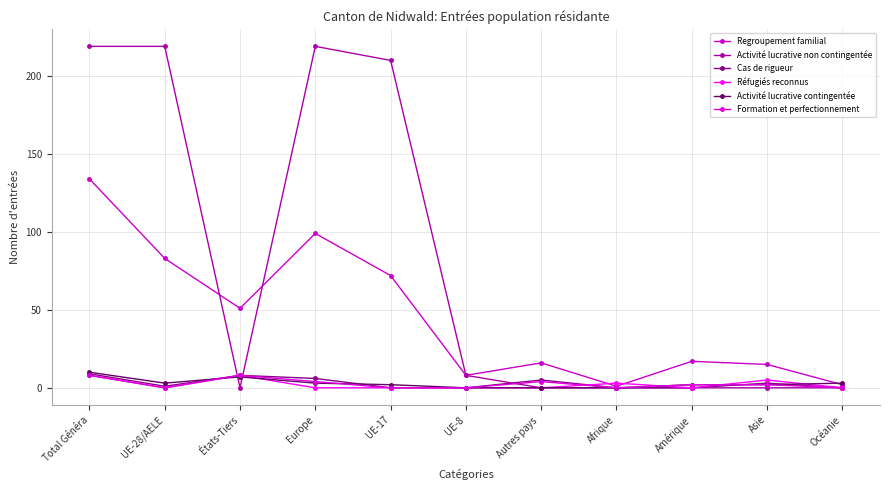

Is this an area chart (filled region under the line)?

No